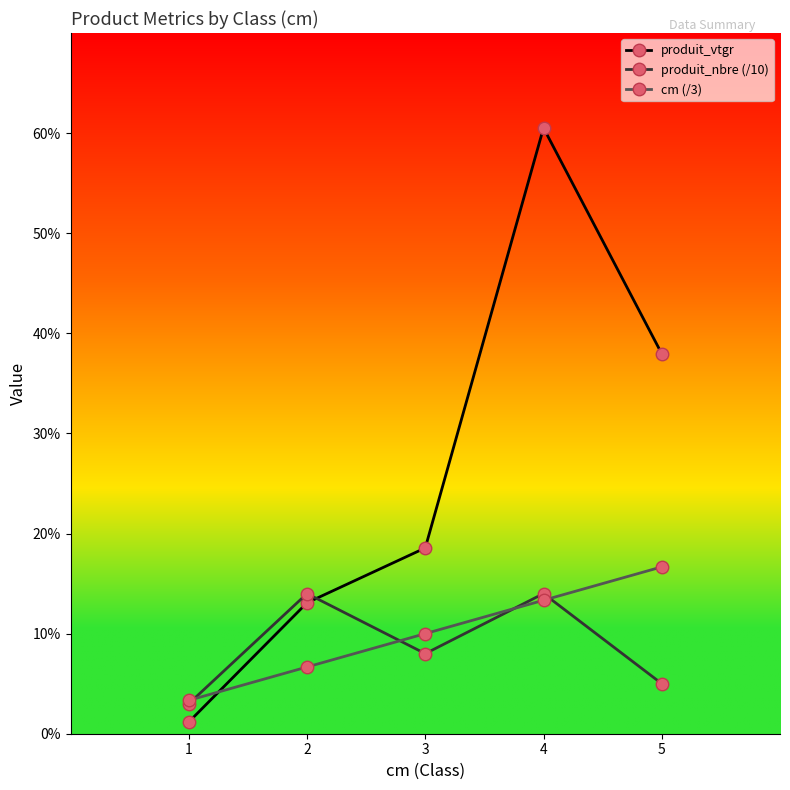

After their last crossing, which series has the higher values: produit_vtgr or produit_nbre (/10)?

produit_vtgr